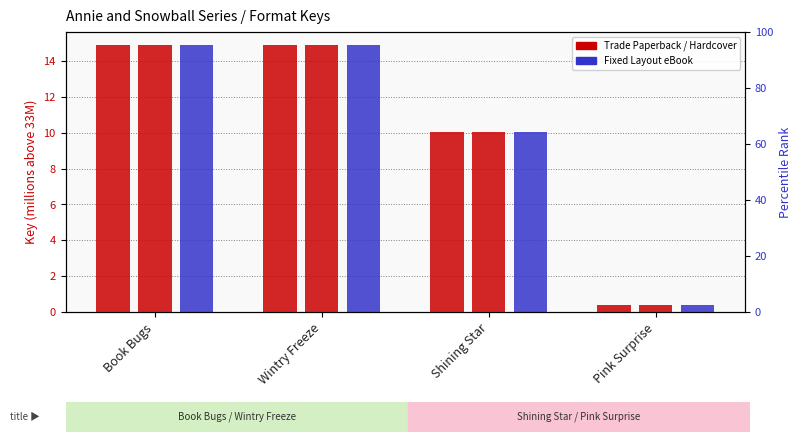

How many data points does each series have?

4